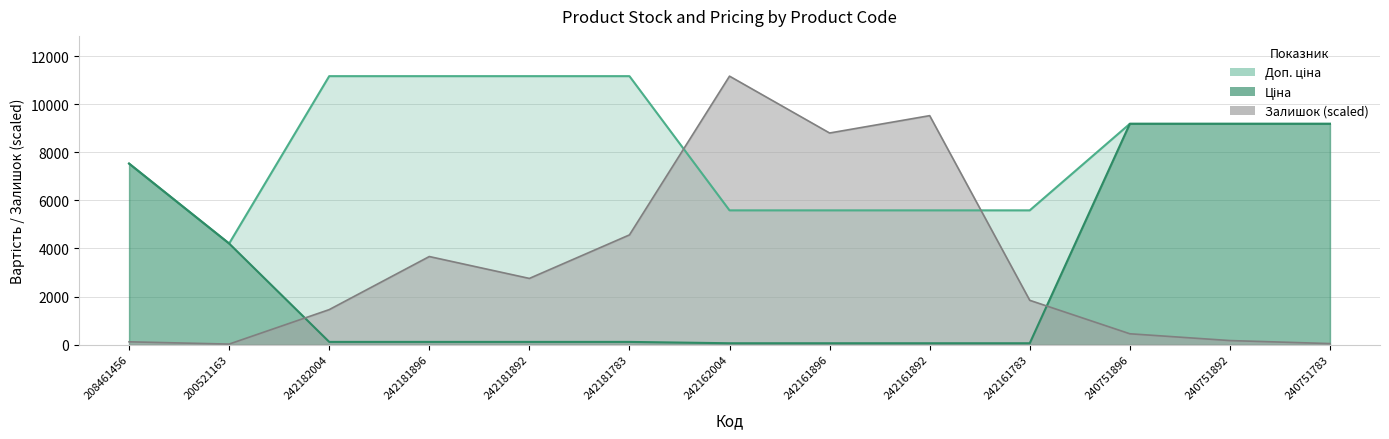

What is the label of the 8th point from the right?

242181783